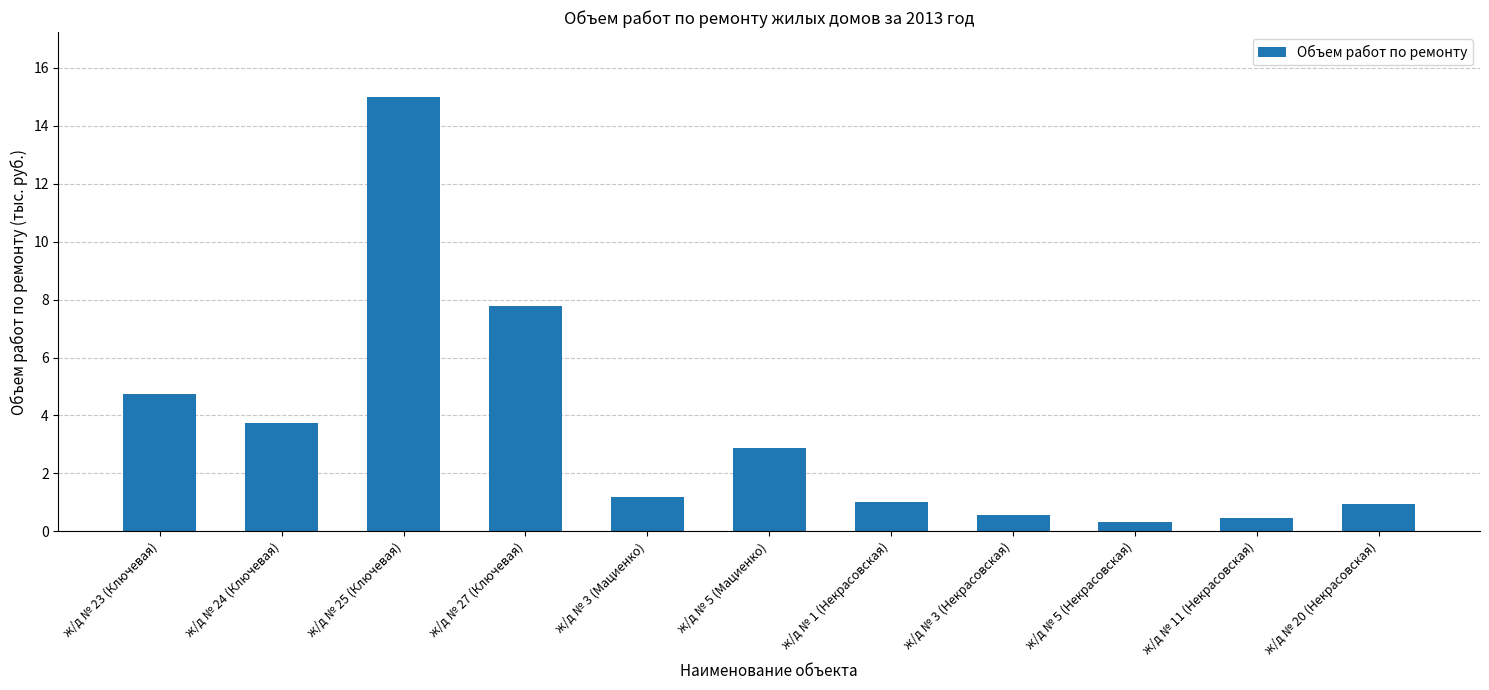

Which has a higher value, ж/д № 3 (Мациенко) or ж/д № 5 (Некрасовская)?

ж/д № 3 (Мациенко)